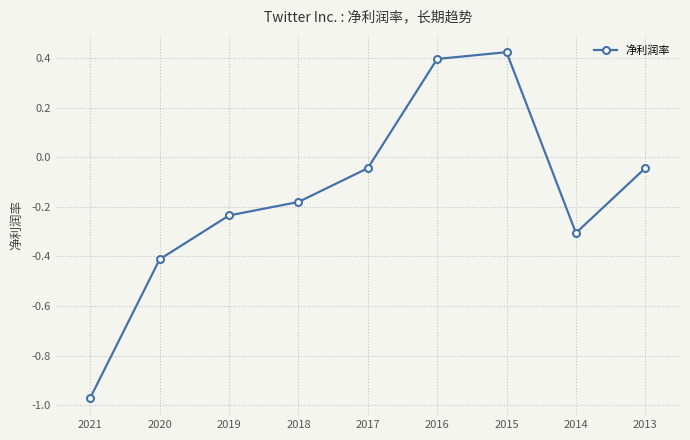

At which category does the data reach its first local valley?

2014